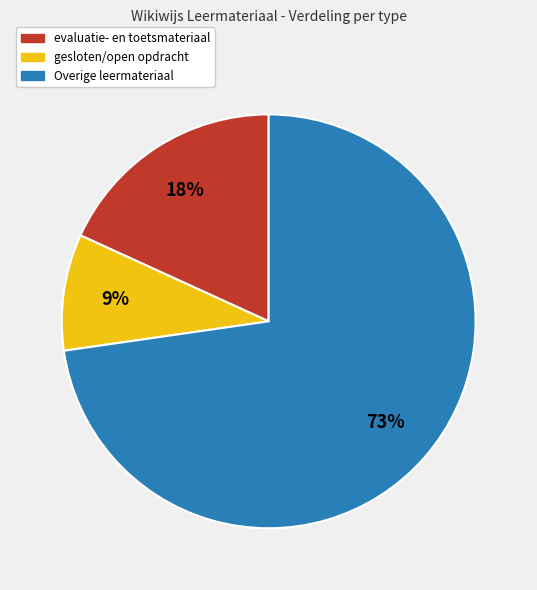

To the nearest percent, what is the average slice percentage?

33%